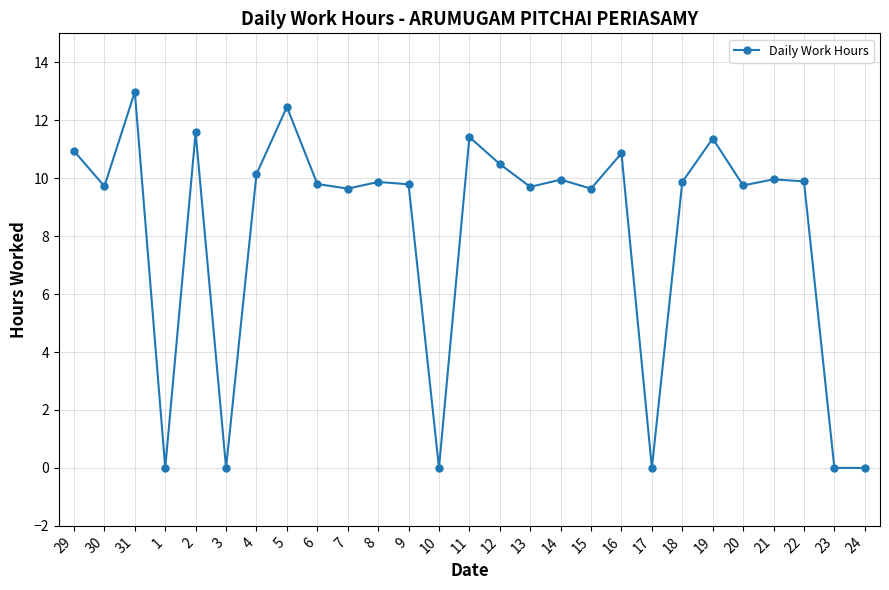

Between 23 and 21, which is larger?

21